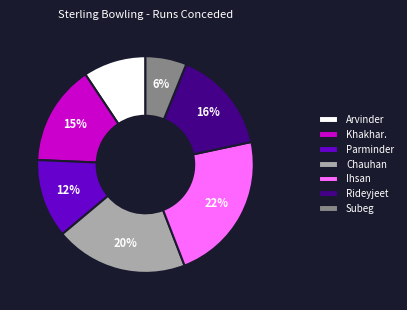

How many slices are in this pie chart?

7